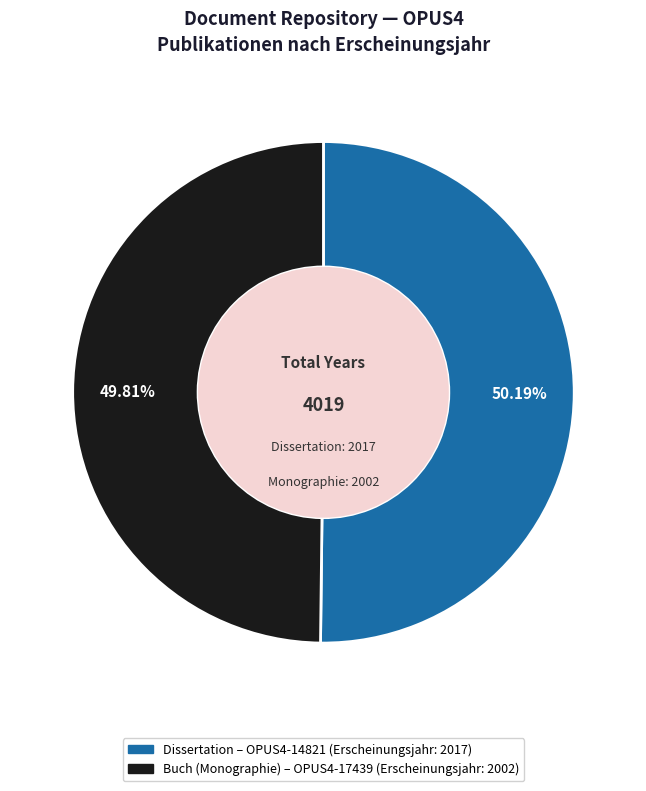

Is there any slice that represents more than half of the pie?

Yes